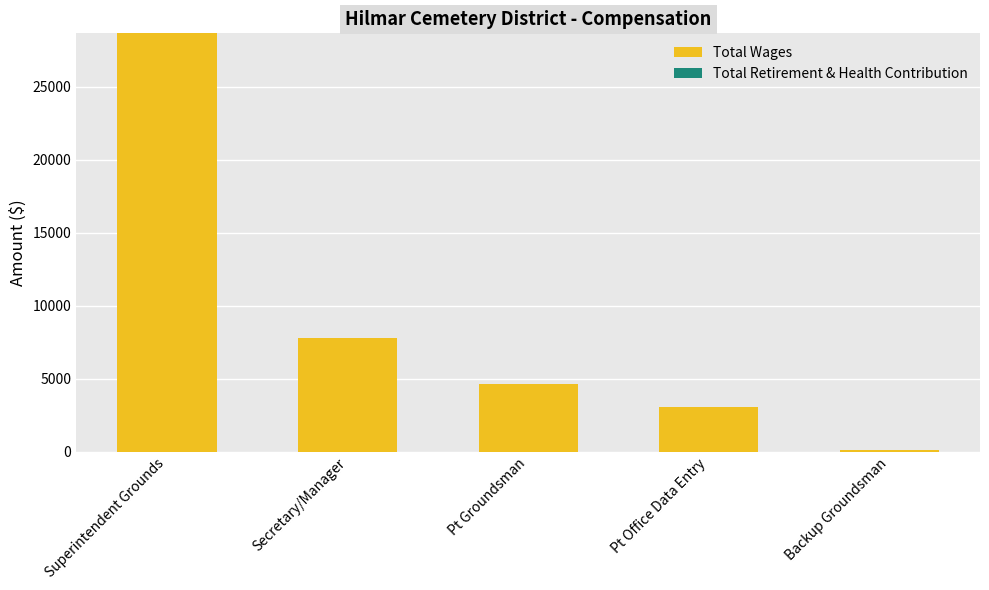

What is the label of the 3rd bar from the right?

Pt Groundsman